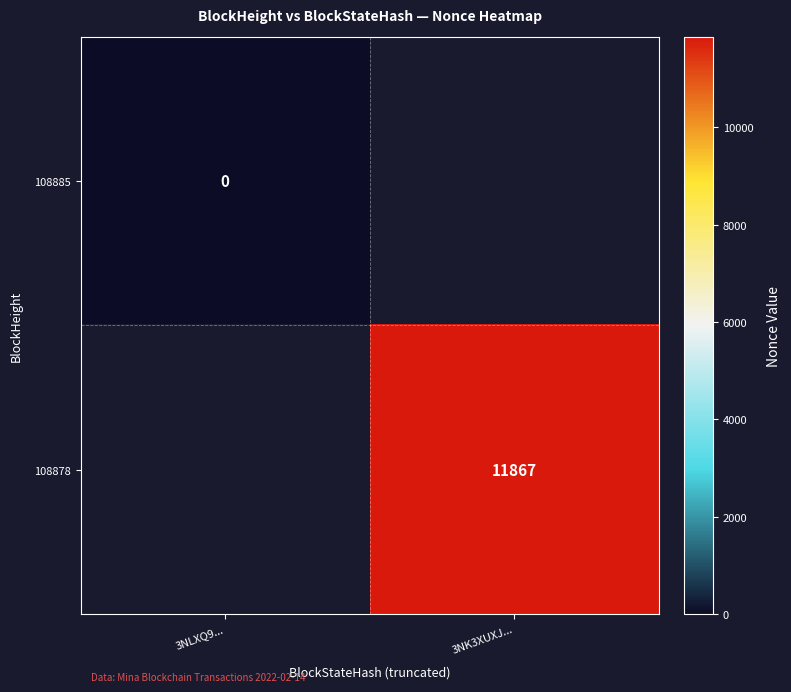

Which label corresponds to the largest value in the chart?

3NK3XUXJ...